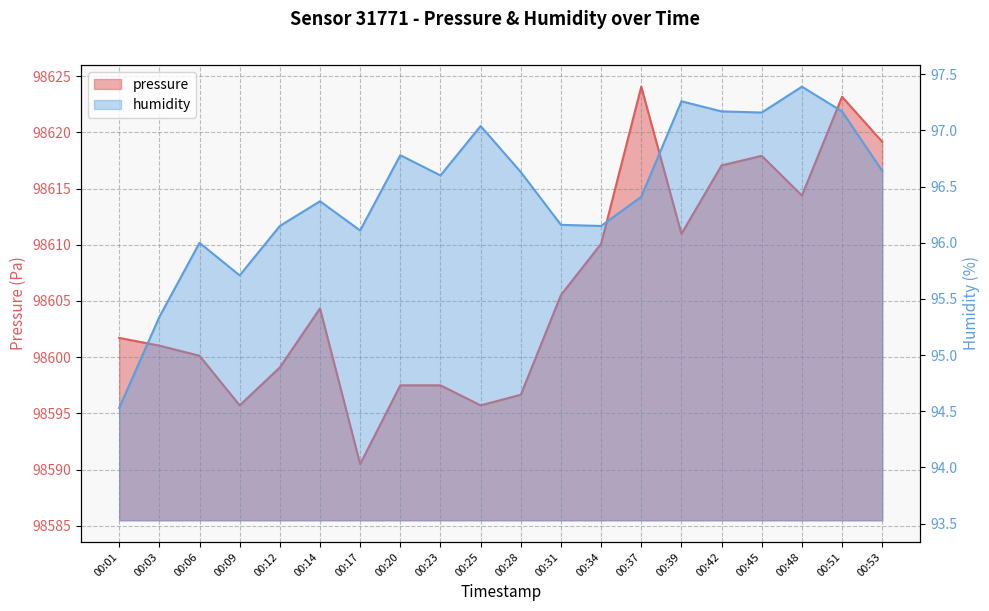

Read the pressure value at 00:51.

98623.2